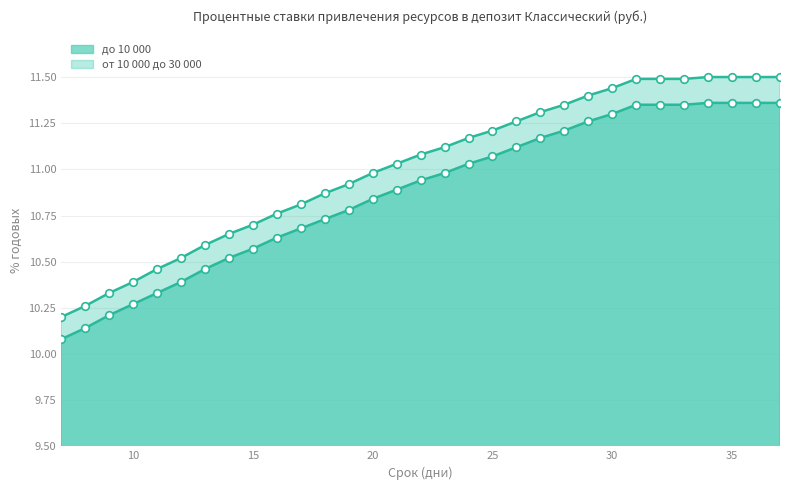

What are all the series names shown in the legend?

до 10 000, от 10 000 до 30 000